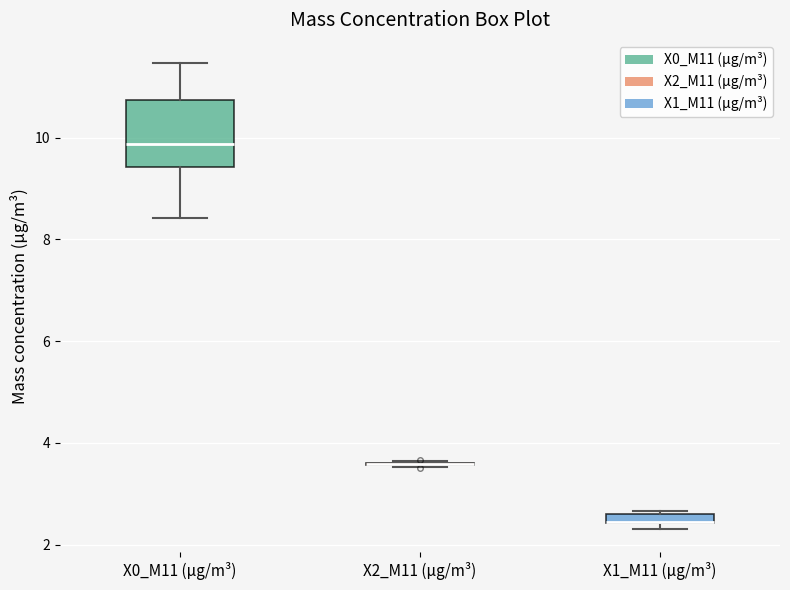

Which box is the tallest, from its lower edge to its upper edge?

X0_M11 (μg/m³)